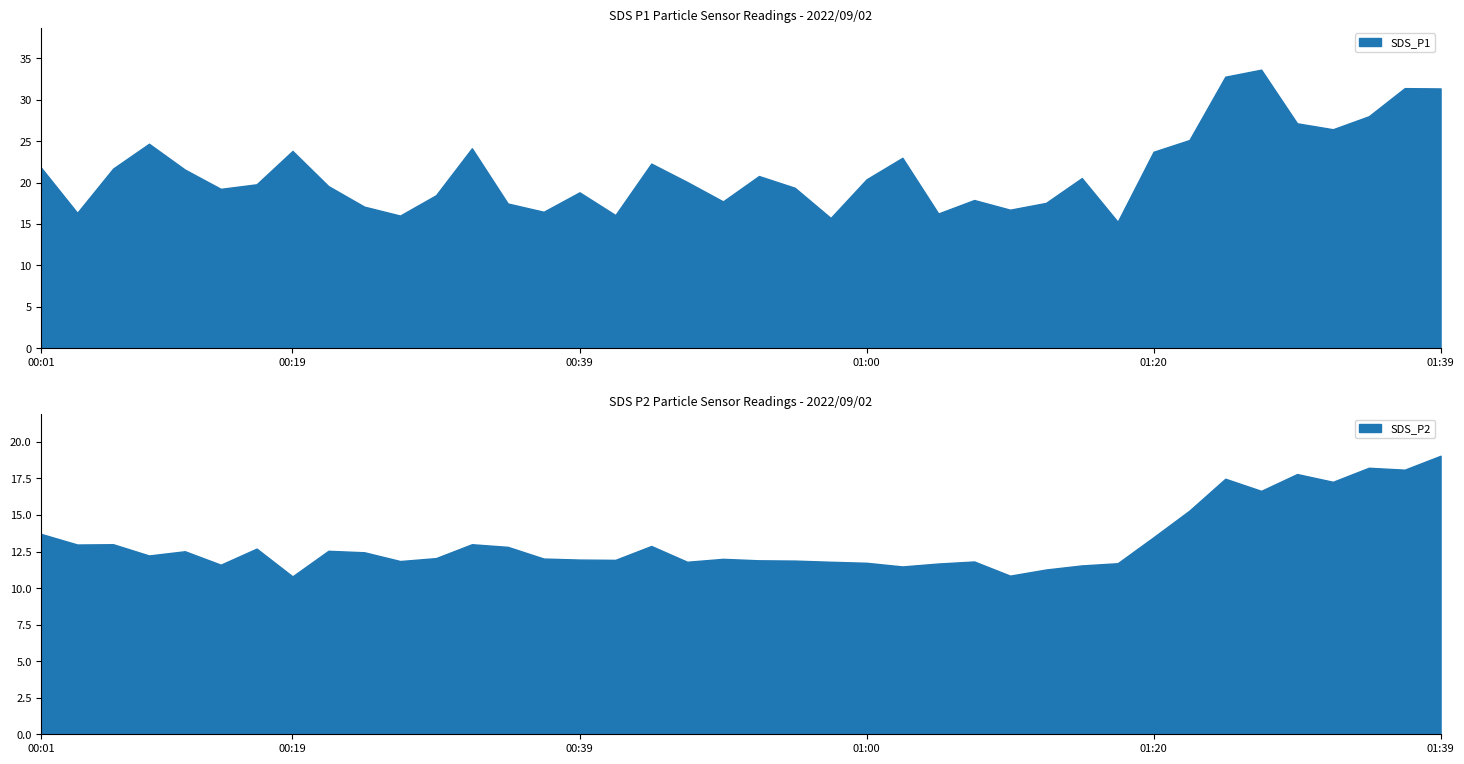

Which category has the highest value in the SDS_P1 series?

01:27